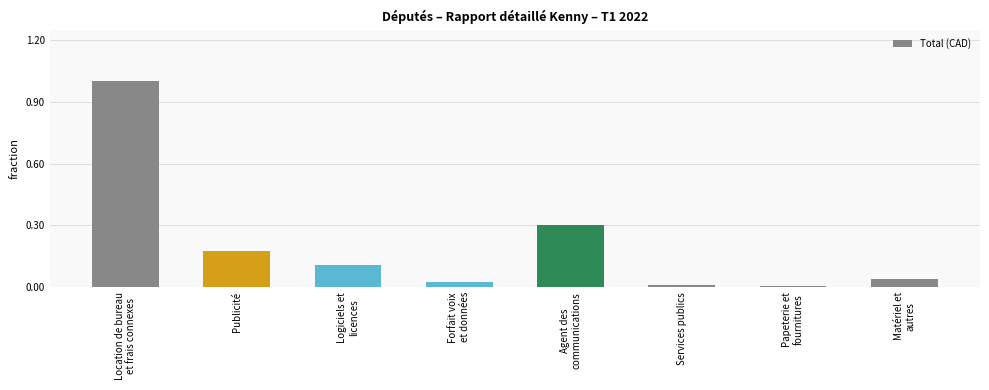

Where is the data nearest to the value 7042?

Agent des
communications